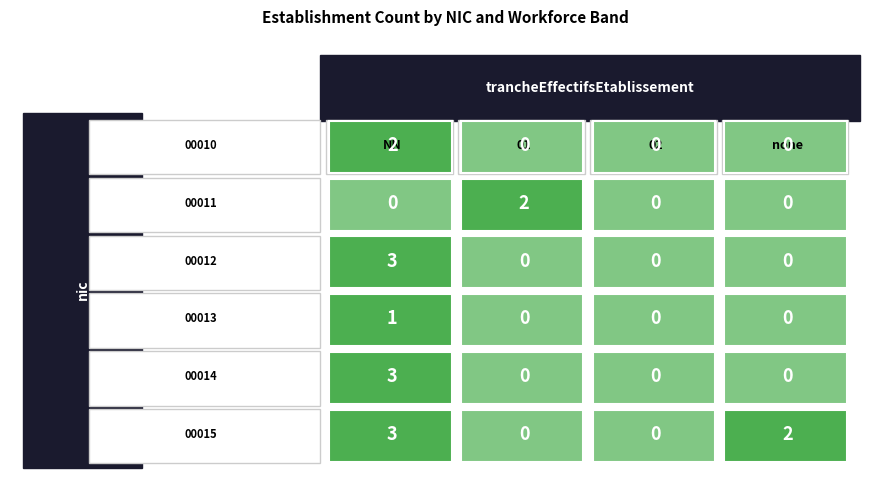

What is the sum of the 01 values at 01 and NN?

15